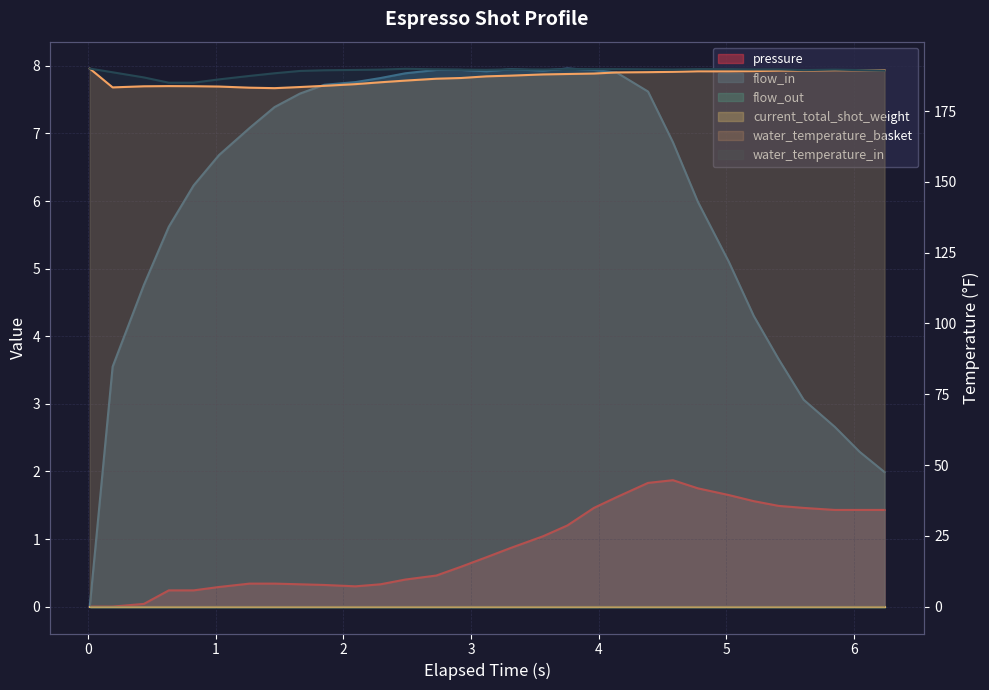

Which category has the highest value in the pressure series?

4.581